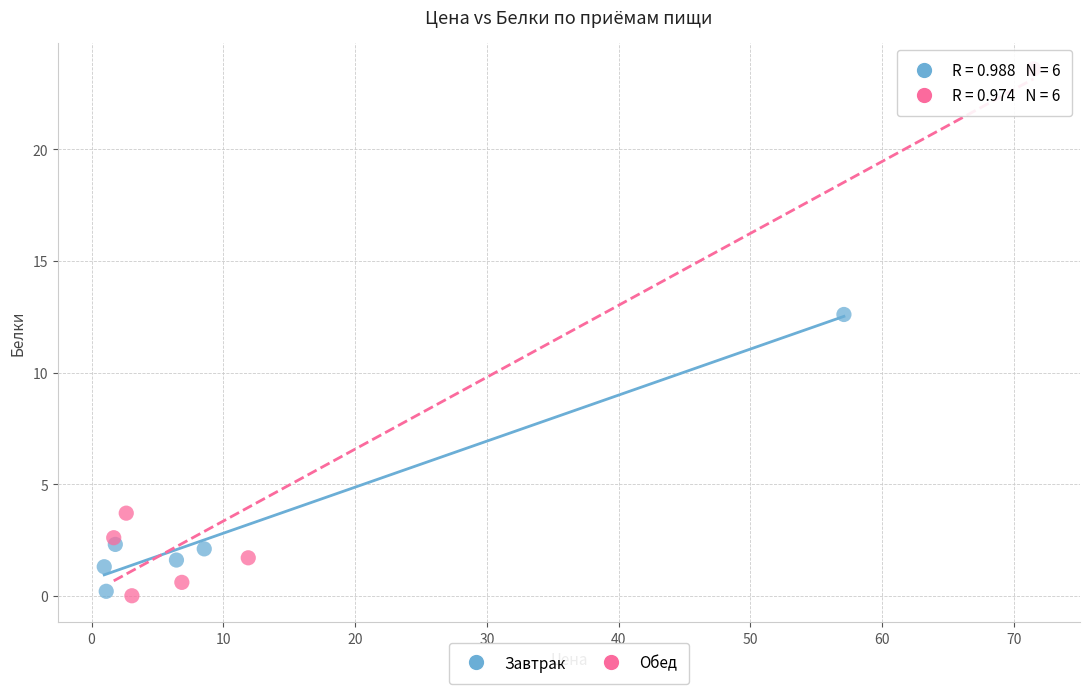

Which series contains the highest Y value?

Обед